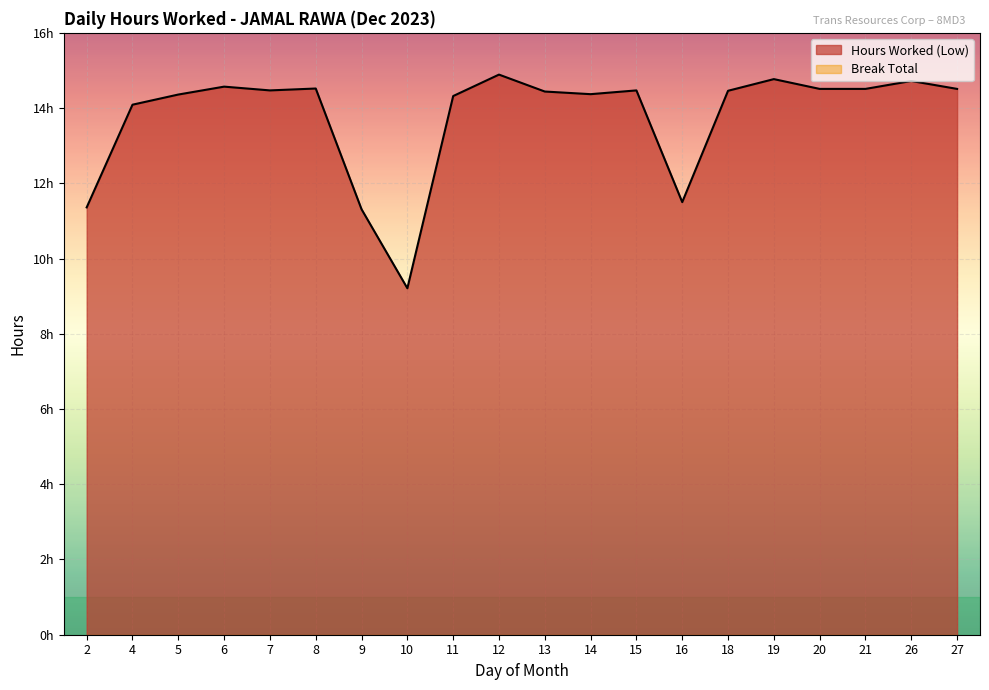

What is the value of the 9th point from the left?

14.3